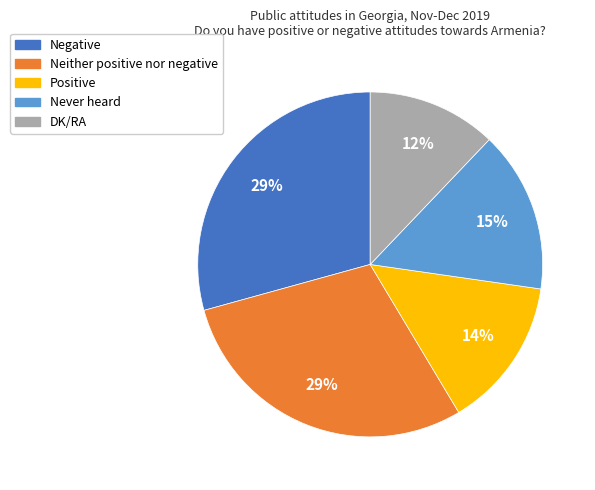

Between Positive and DK/RA, which is larger?

Positive